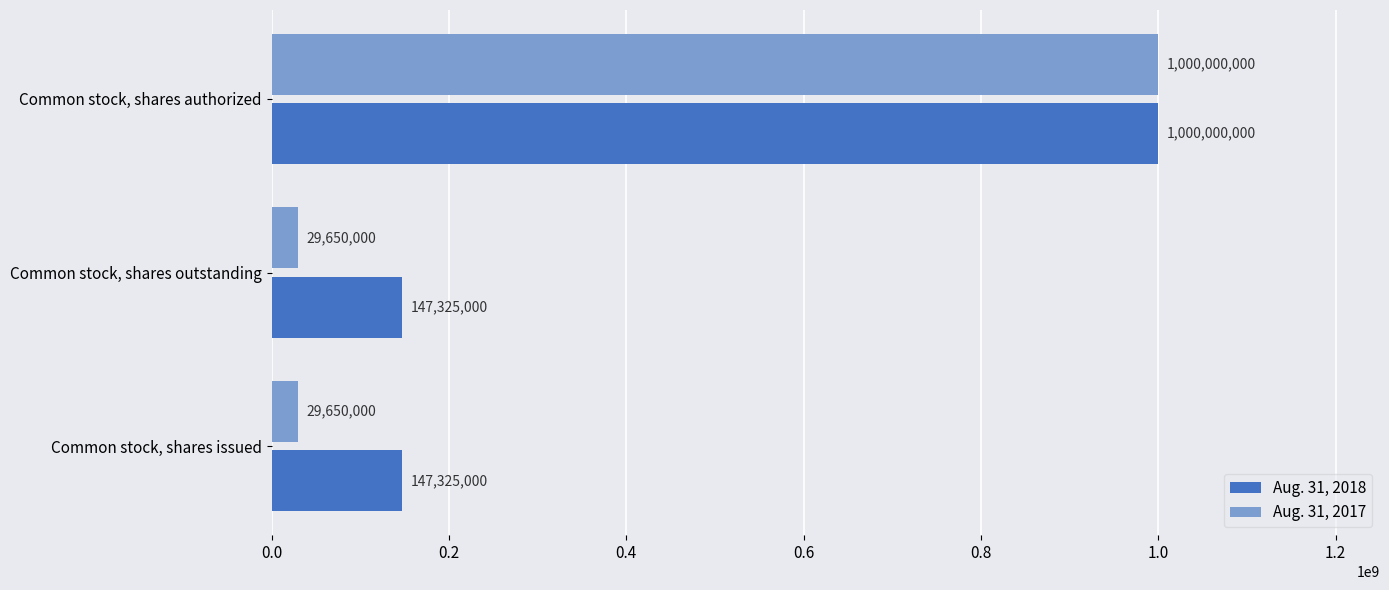

How many distinct data groups are displayed?

2